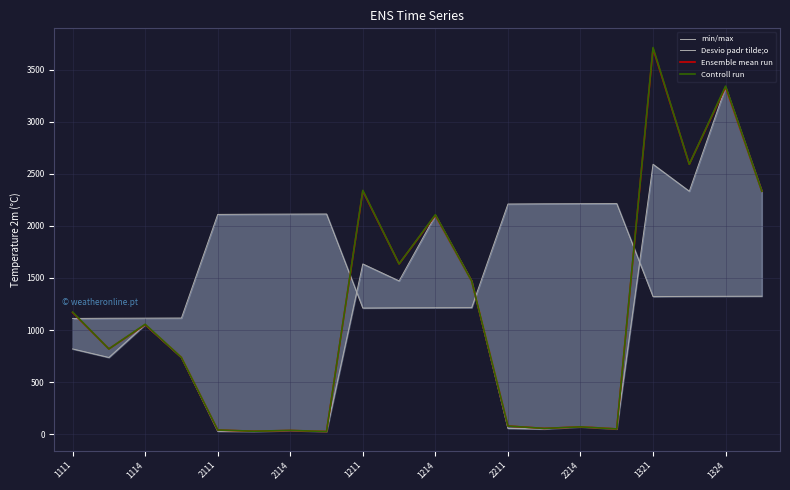

What is the greatest value displayed?

3715